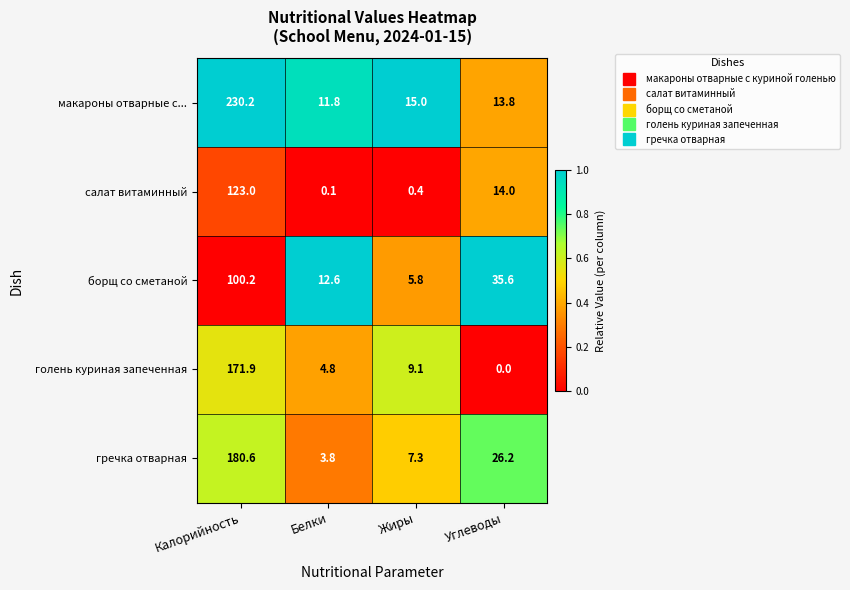

Reading left to right, transcribe all the data shown in this chart.

макароны отварные с...: 230.2	11.8	15.0	13.8
салат витаминный: 123.0	0.1	0.4	14.0
борщ со сметаной: 100.2	12.6	5.8	35.6
голень куриная запеченная: 171.9	4.8	9.1	0.0
гречка отварная: 180.6	3.8	7.3	26.2